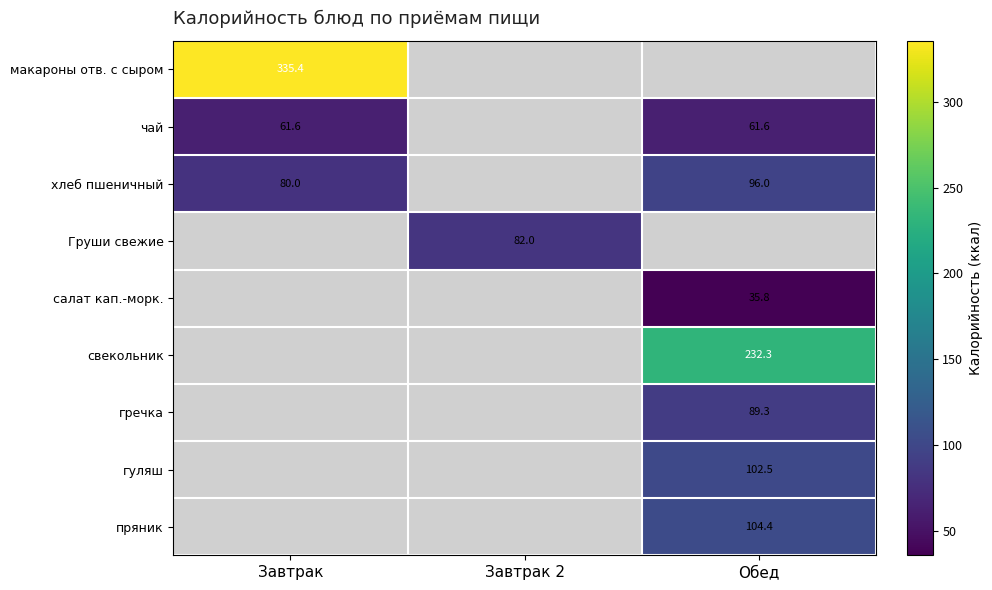

The value of макароны отв. с сыром at Завтрак is 121.0. True or false?

False